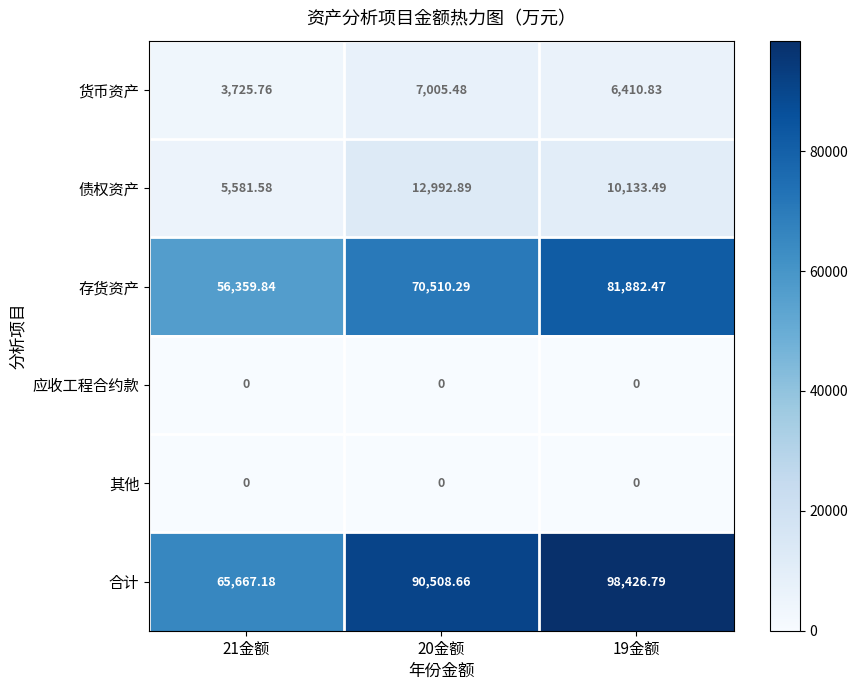

Which series has the largest range (max minus min)?

合计